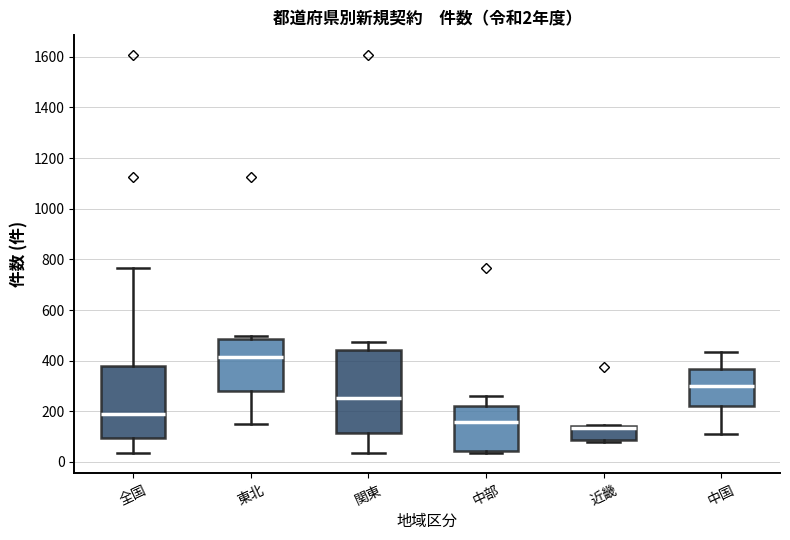

Comparing the boxes themselves (not the whiskers), which one is the tallest?

関東